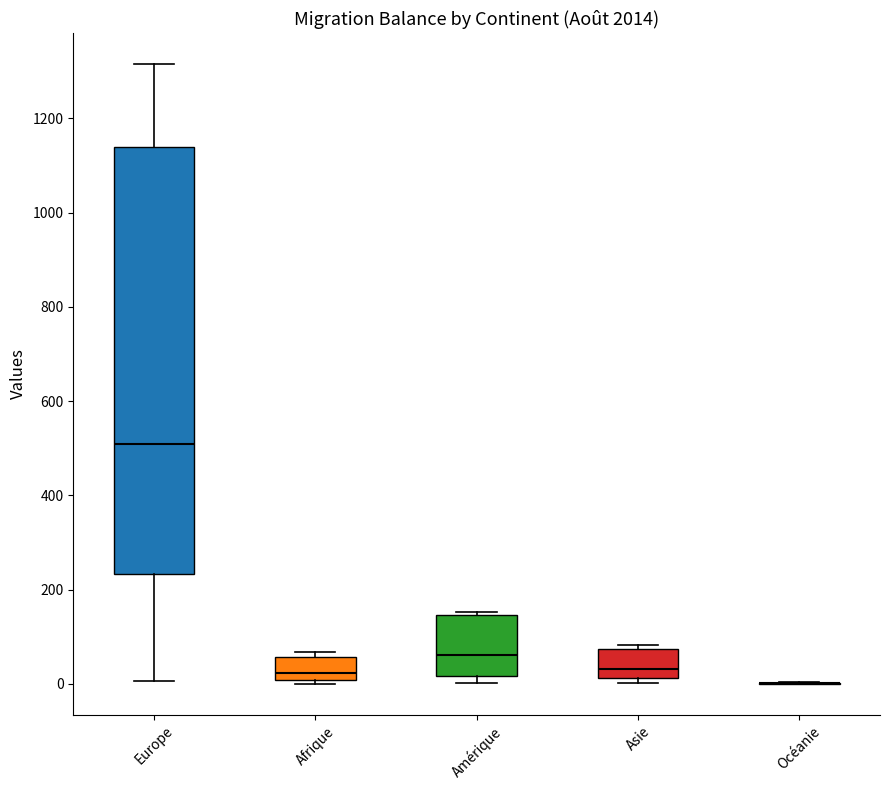

Reading left to right, read every box against the y-axis: the position of its median line, the range the box covers, and the ends of its whiskers. The values are not printed on the chart, so give them approximately, as read against the axis.

Europe: median 500, box 240 to 1140, whiskers 0 to 1320
Afrique: median 20, box 0 to 60, whiskers 0 (just below the box's lower edge) to 60 (just above the box's upper edge)
Amérique: median 60, box 20 to 140, whiskers 0 to 160
Asie: median 40, box 20 to 80, whiskers 0 to 80 (just above the box's upper edge)
Océanie: box collapsed to a line at 0, whiskers 0 to 0